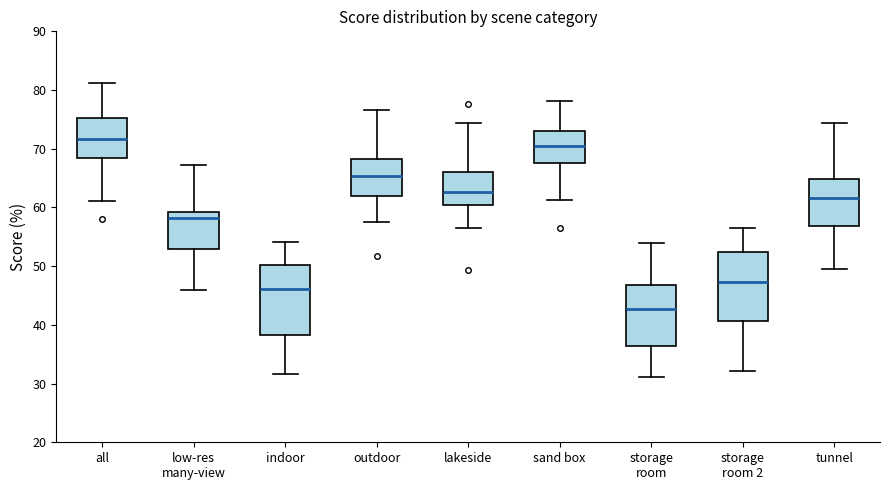

Reading left to right, read every box against the y-axis: the position of its median line, the range the box covers, and the ends of its whiskers. The values are not printed on the chart, so give them approximately, as read against the axis.

all: median 72, box 68 to 75, whiskers 61 to 81
low-res many-view: median 58, box 53 to 59, whiskers 46 to 67
indoor: median 46, box 38 to 50, whiskers 32 to 54
outdoor: median 65, box 62 to 68, whiskers 58 to 77
lakeside: median 63, box 60 to 66, whiskers 57 to 74
sand box: median 70, box 68 to 73, whiskers 61 to 78
storage room: median 43, box 36 to 47, whiskers 31 to 54
storage room 2: median 47, box 41 to 52, whiskers 32 to 56
tunnel: median 62, box 57 to 65, whiskers 50 to 74